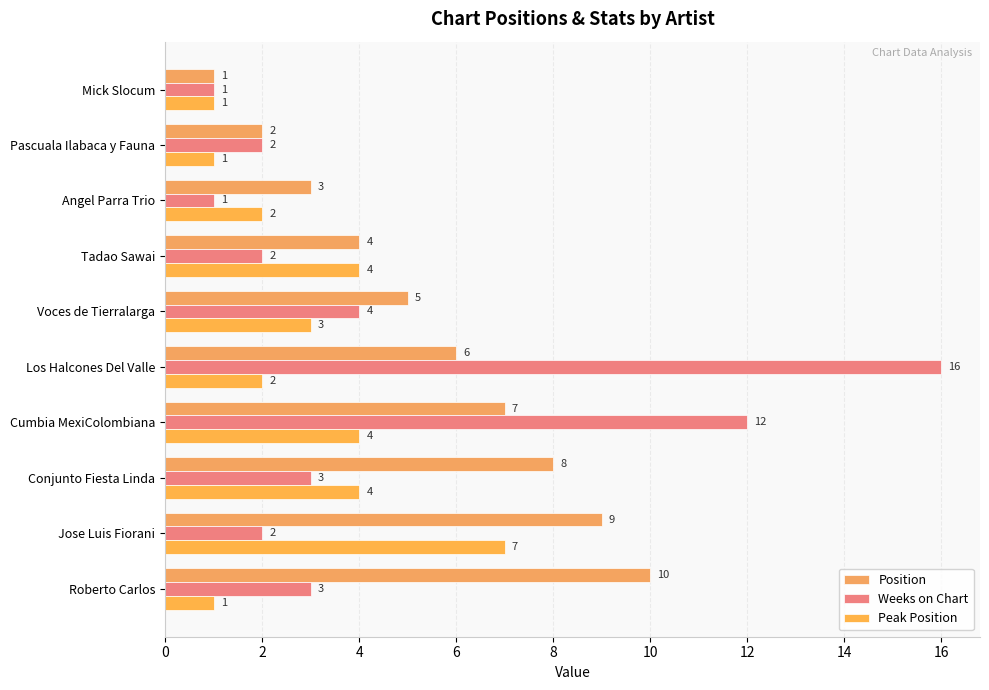

What are all the series names shown in the legend?

Position, Weeks on Chart, Peak Position